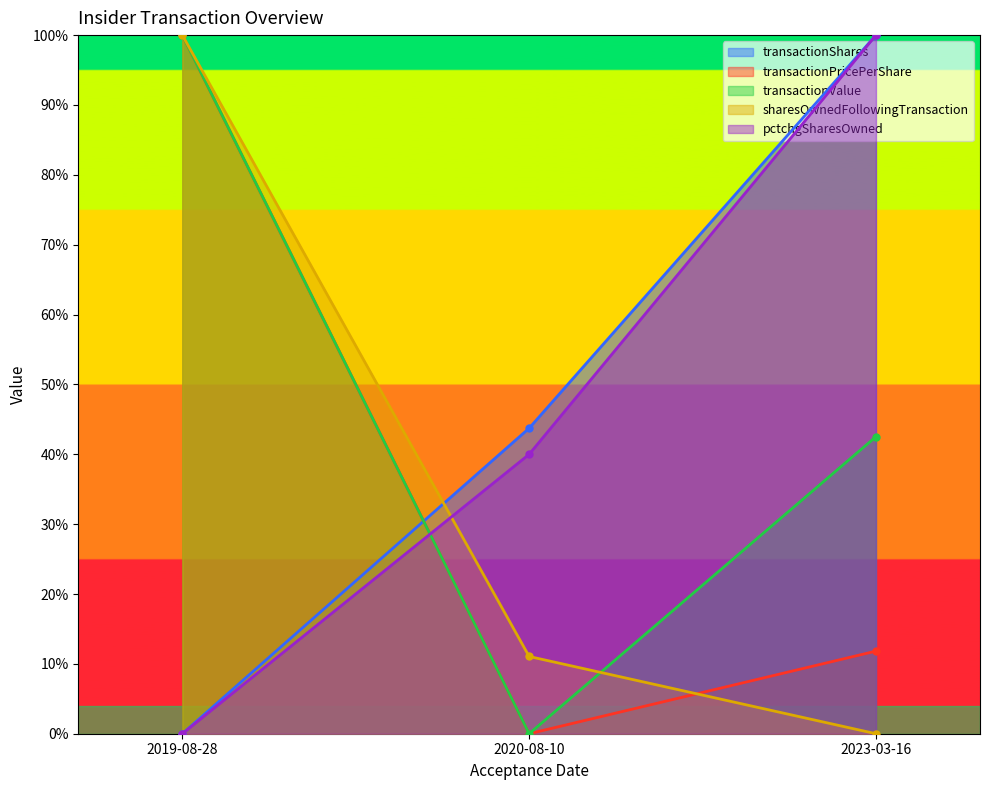

What are all the series names shown in the legend?

transactionShares, transactionPricePerShare, transactionValue, sharesOwnedFollowingTransaction, pctchgSharesOwned